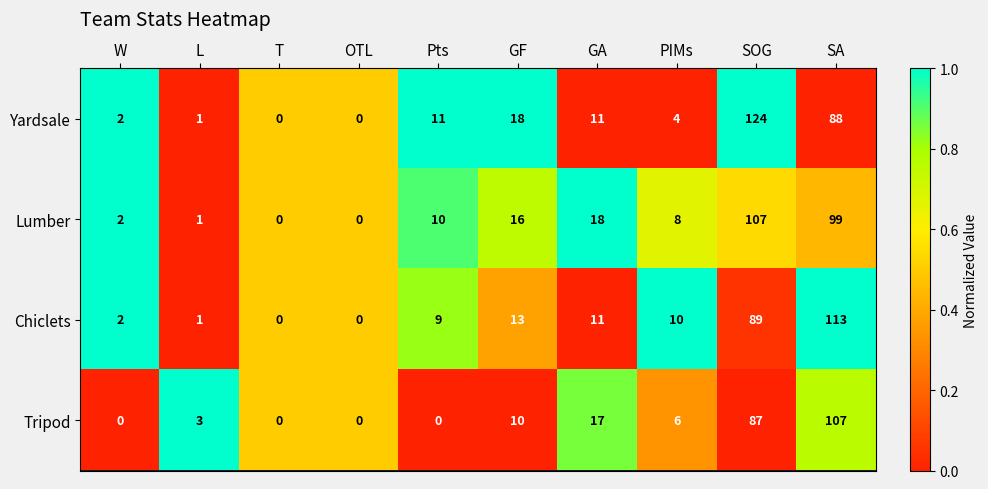

True or false: Tripod has a value of 17 at GA.

True